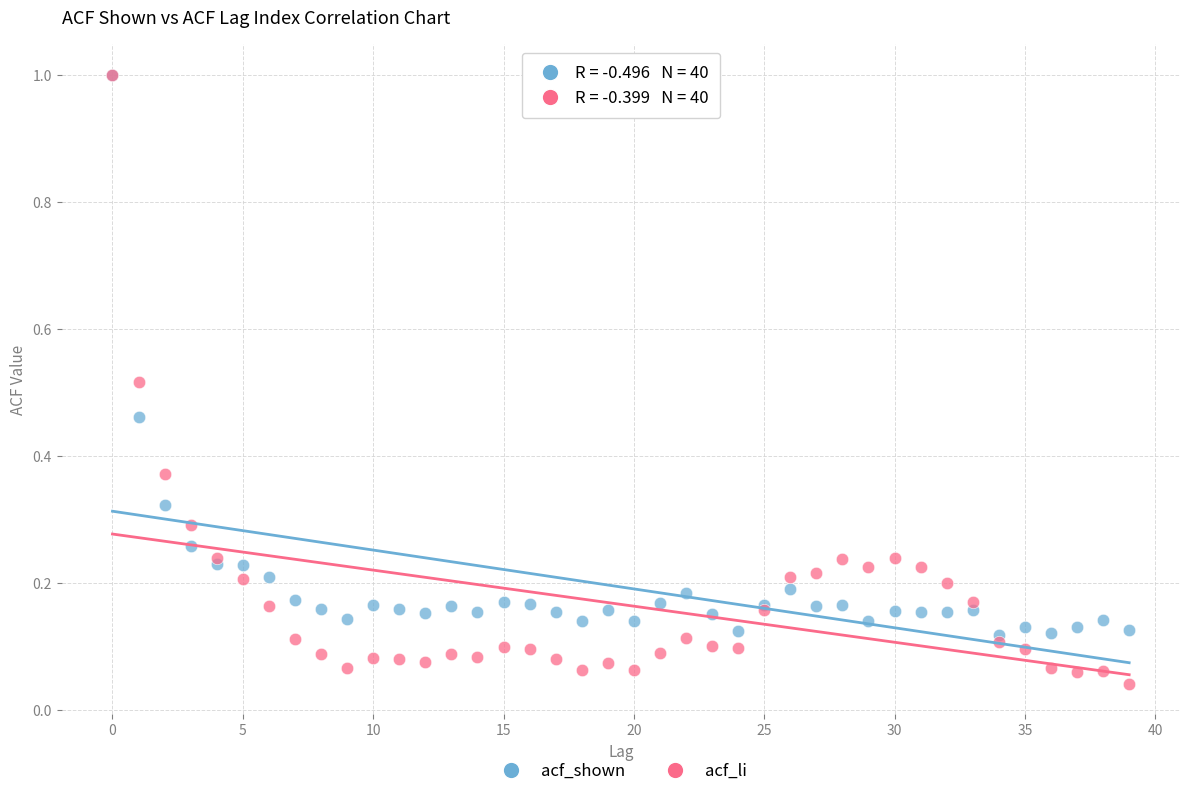

Which series reaches the minimum Y coordinate?

acf_li